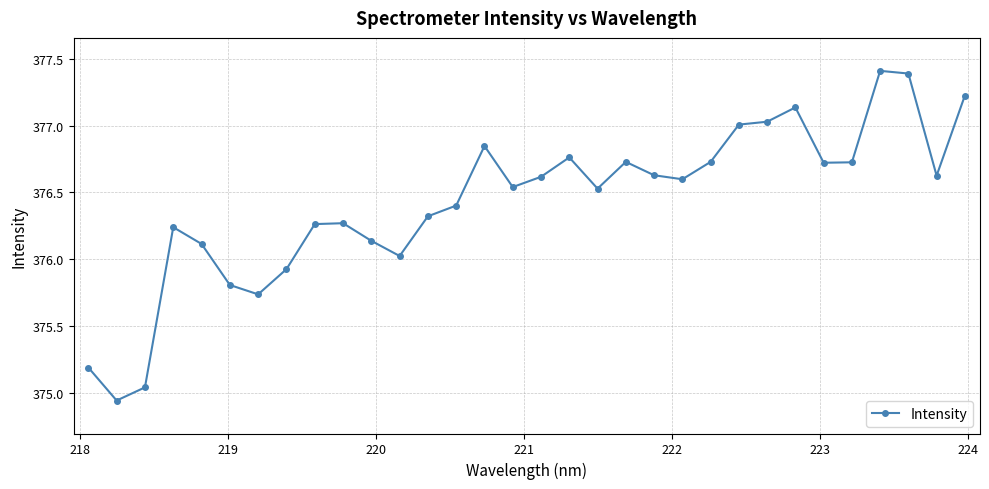

What is the greatest value displayed?

377.4